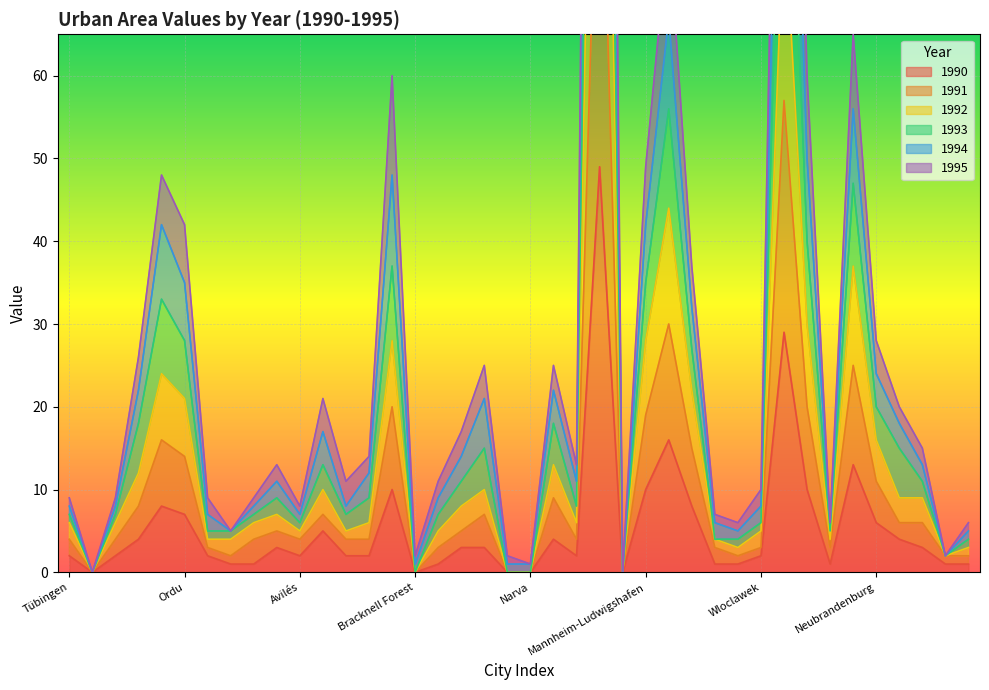

True or false: 1993 and 1991 cross at least once.

False